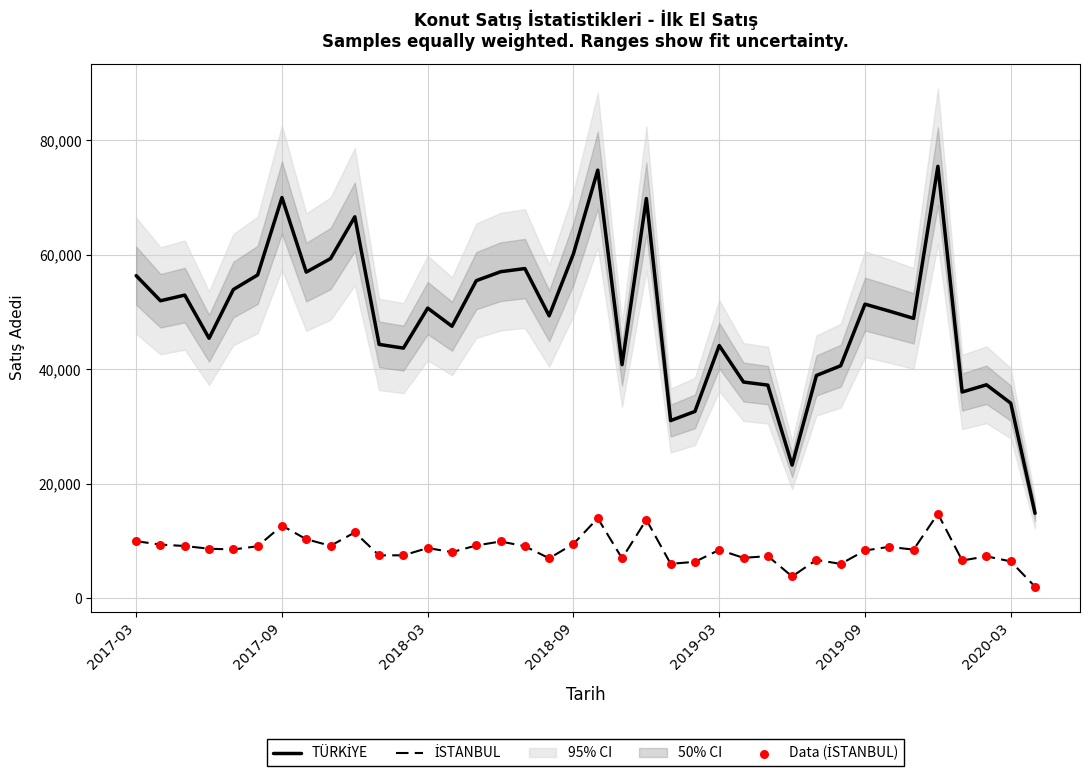

Is the value of TÜRKİYE at 33 greater than the value of Data (İSTANBUL) at 28?

Yes